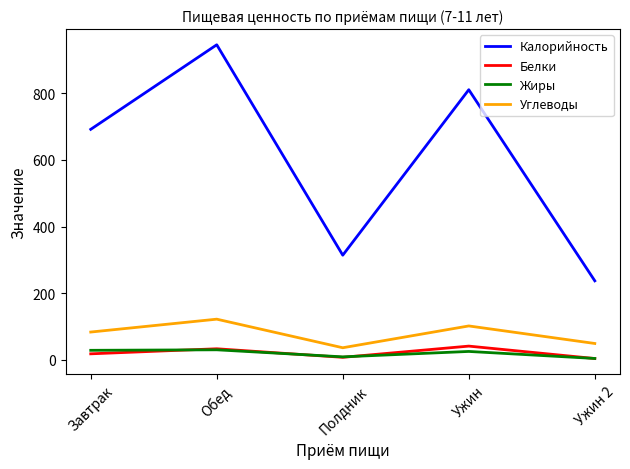

Which series changed the most between Завтрак and Обед?

Калорийность